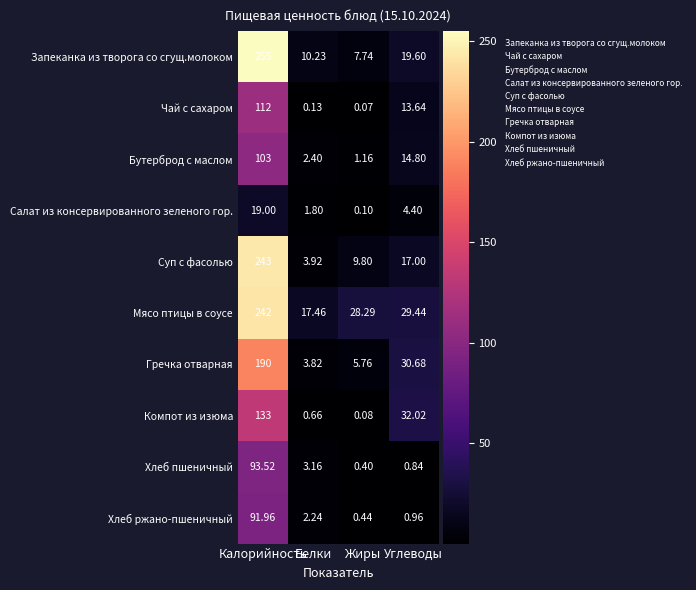

Which series has the widest spread of values?

Запеканка из творога со сгущ.молоком